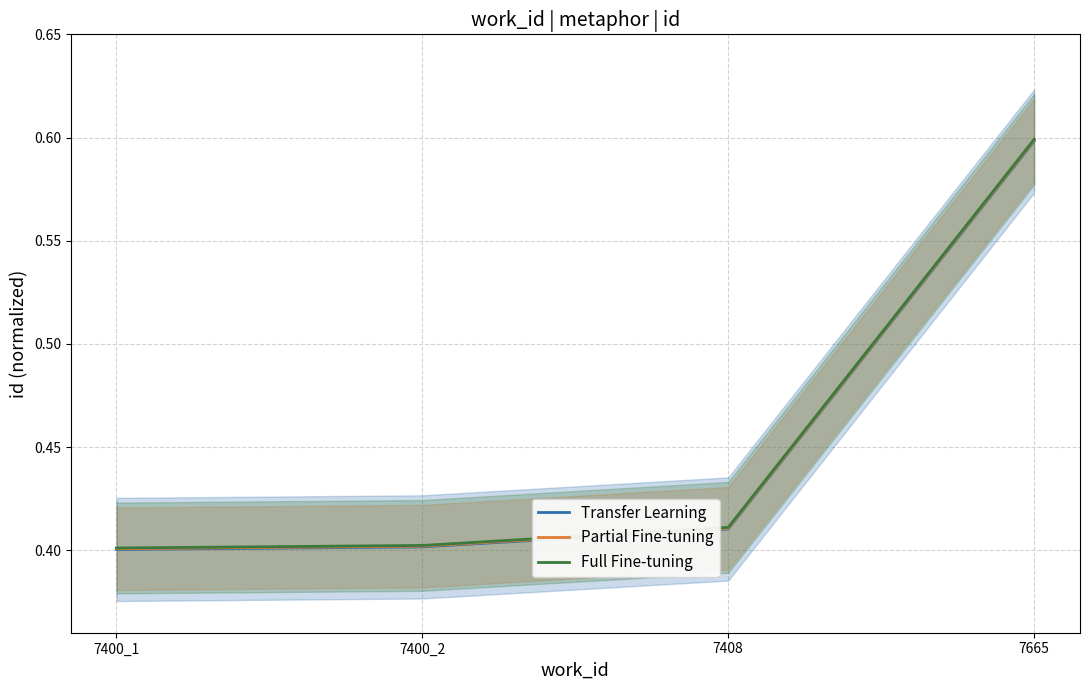

True or false: Full Fine-tuning has a value of 0.1 at 7400_1.

False